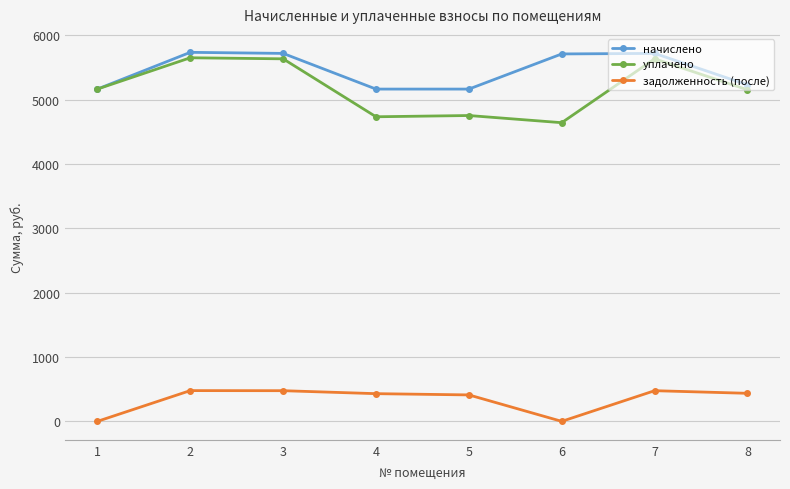

At how many categories does at least one series exceed 4124?

8